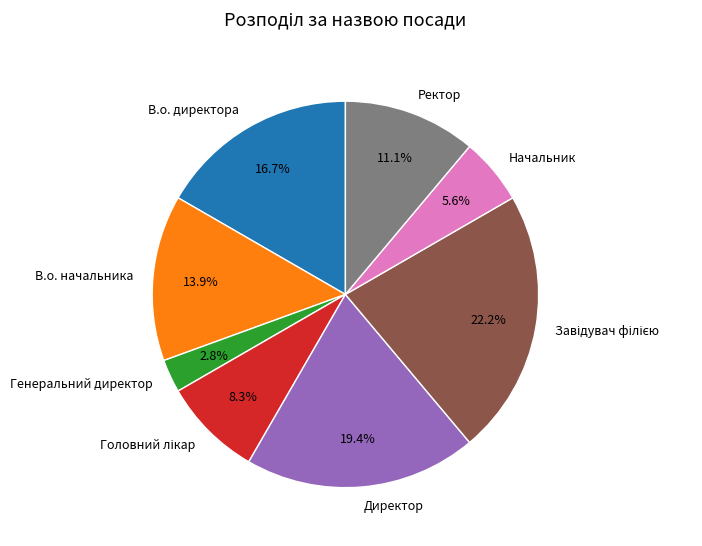

Does В.о. начальника account for over 50% of the chart?

No